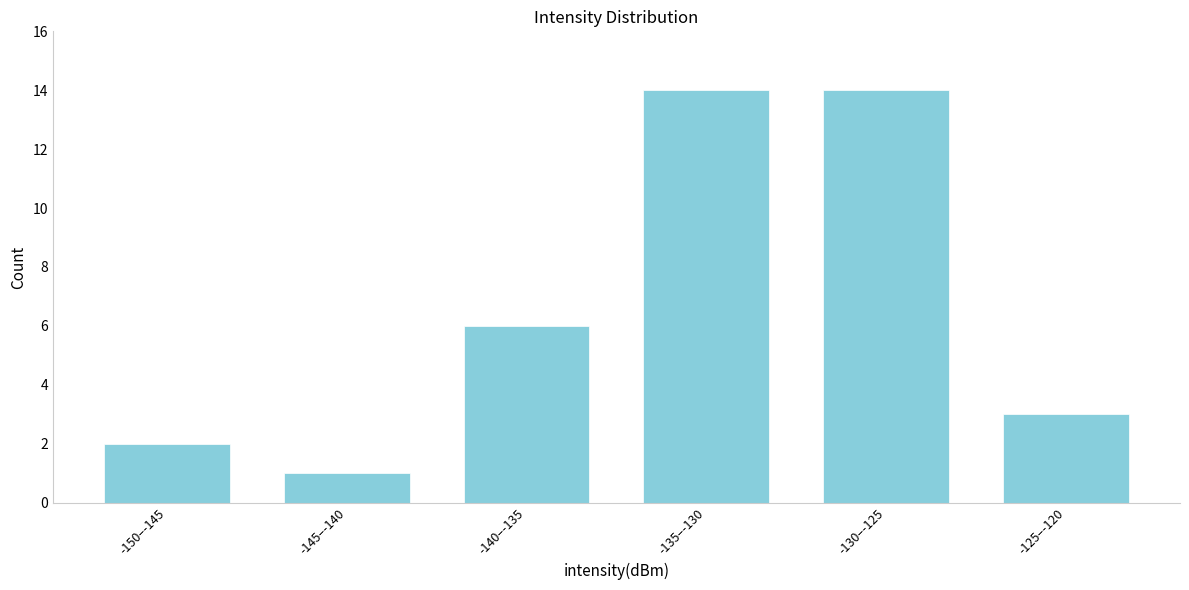

Reading left to right, list all the values displayed in this chart.

2	1	6	14	14	3